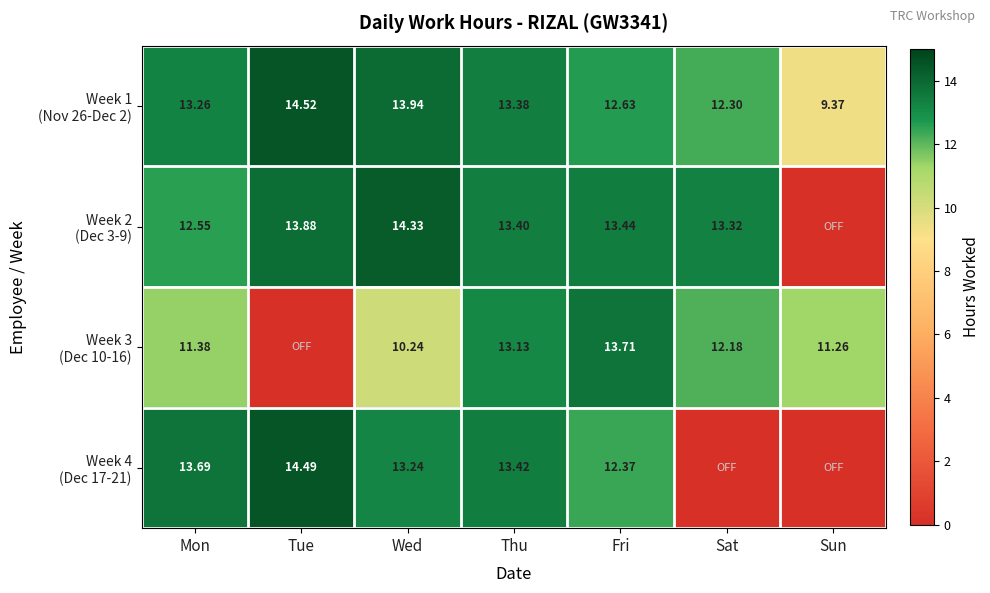

True or false: Week 4 (Dec 17-21) has a value of 7.3 at Mon.

False